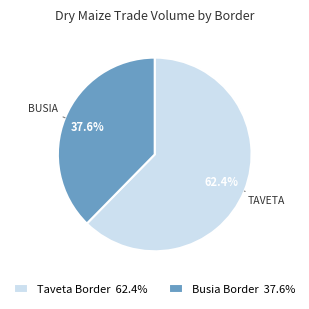

What is the smallest slice in the pie chart?

Busia Border 37.6%